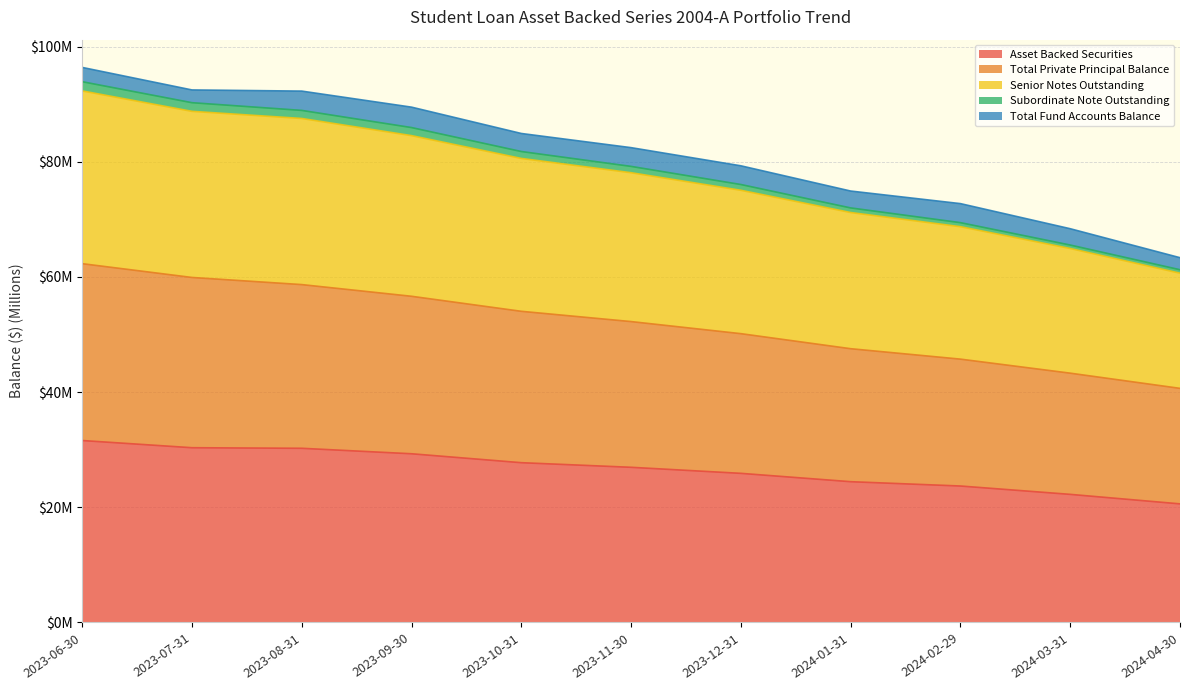

What is the greatest value displayed?

96.4